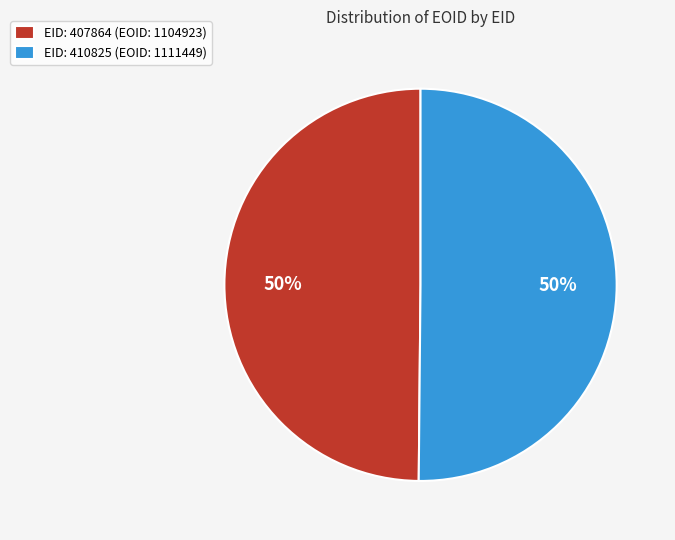

Is the sum of EID: 407864 (EOID: 1104923) and EID: 410825 (EOID: 1111449) greater than half?

Yes